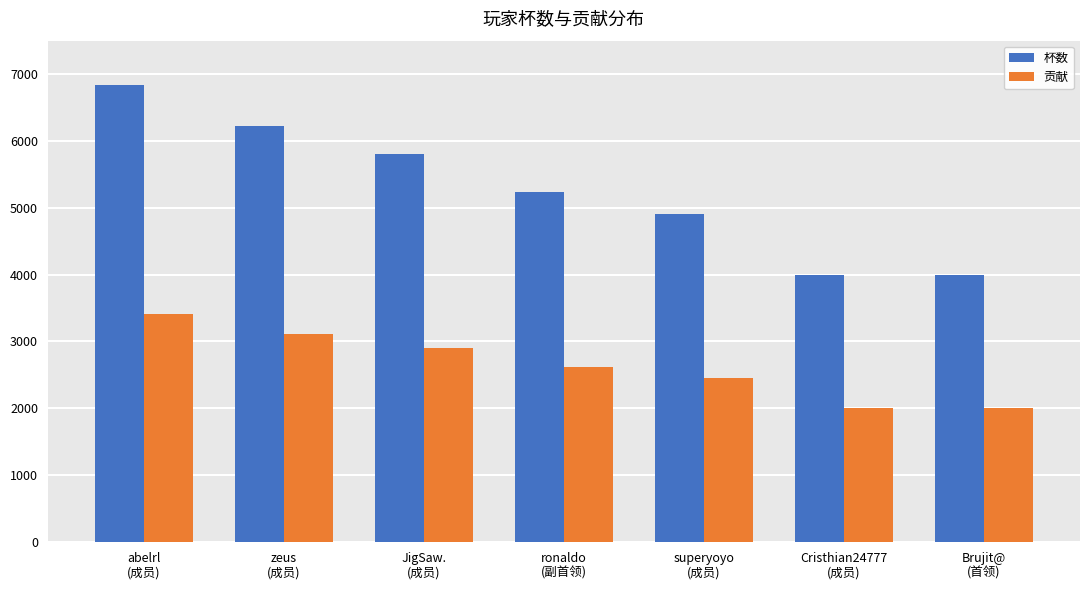

Reading left to right, extract all data points from this chart.

杯数: abelrl
(成员)=6834	zeus
(成员)=6217	JigSaw.
(成员)=5807	ronaldo
(副首领)=5243	superyoyo
(成员)=4906	Cristhian24777
(成员)=4001	Brujit@
(首领)=4001
贡献: abelrl
(成员)=3417	zeus
(成员)=3108	JigSaw.
(成员)=2903	ronaldo
(副首领)=2621	superyoyo
(成员)=2453	Cristhian24777
(成员)=2000	Brujit@
(首领)=2000